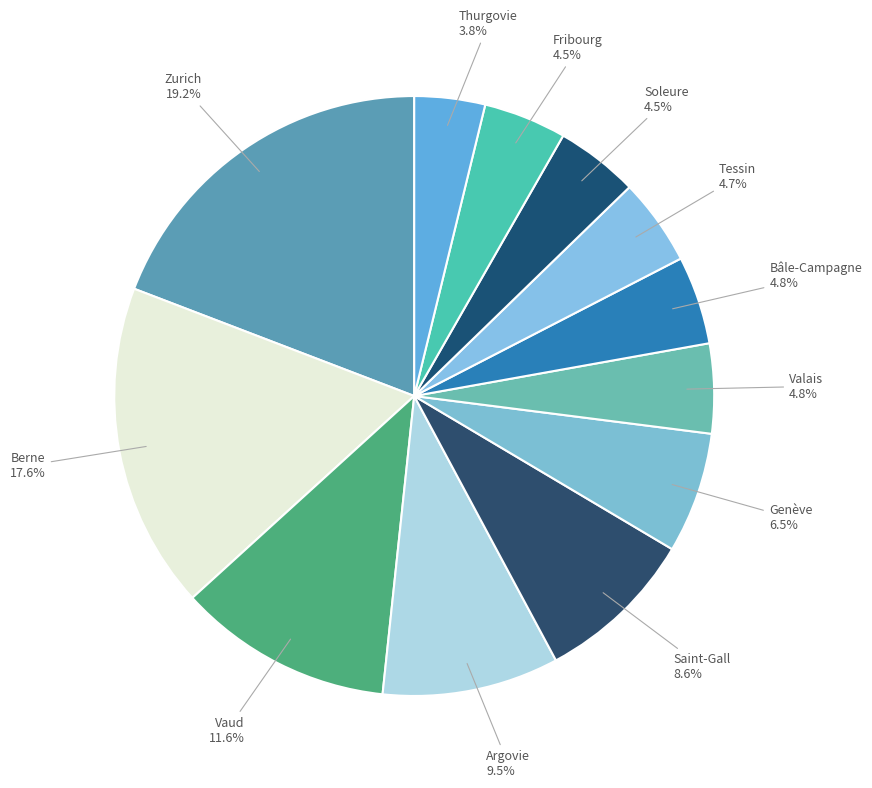

How many slices are in this pie chart?

12